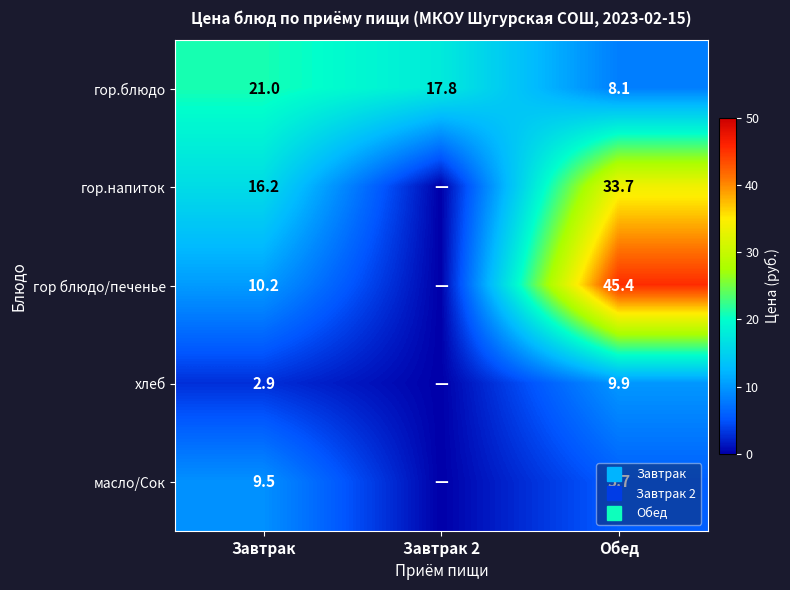

How many distinct data groups are displayed?

5